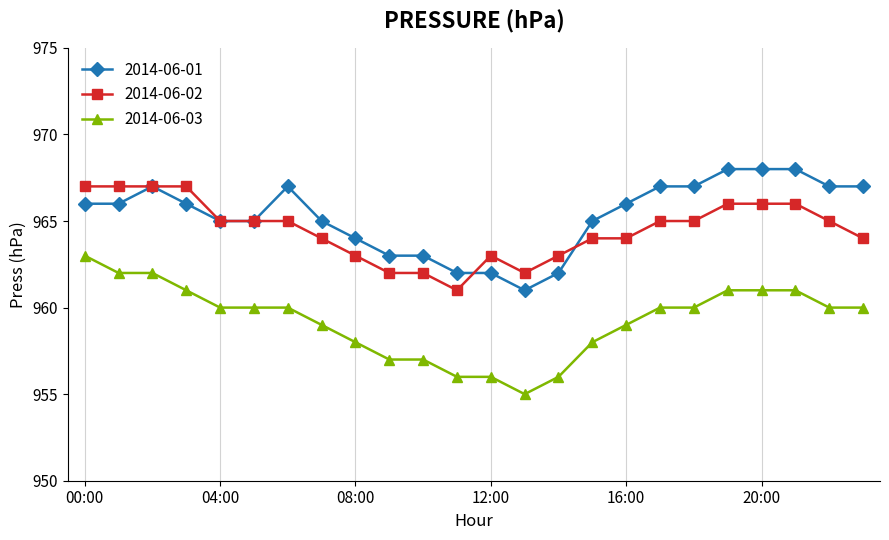

True or false: 2014-06-03 and 2014-06-02 intersect in this chart.

False